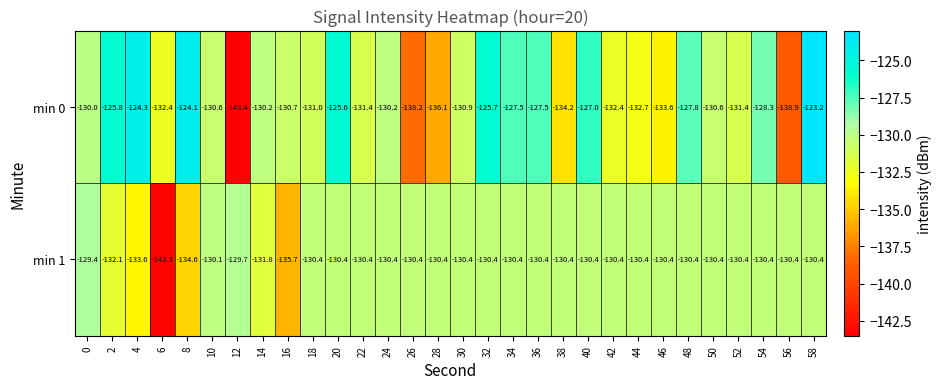

Is it true that min 1 equals -132.1 at 2?

True